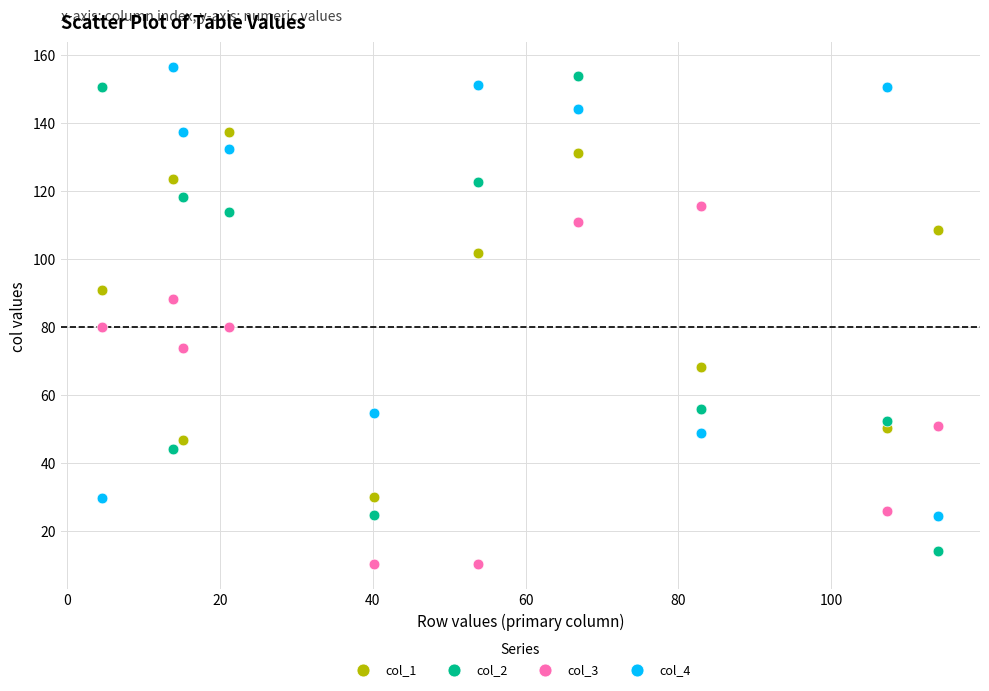

Across all data points, what is the range of Y values (max minus min)?

146.1